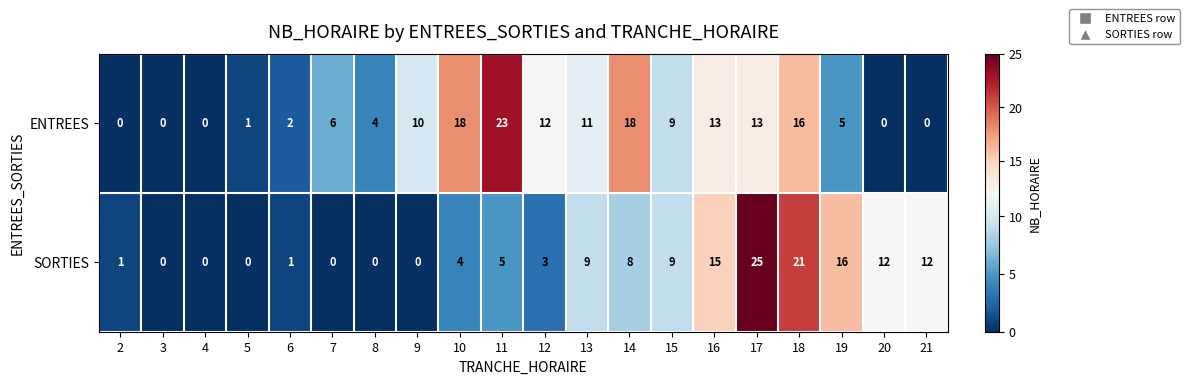

At which label does ENTREES first exceed 9?

9